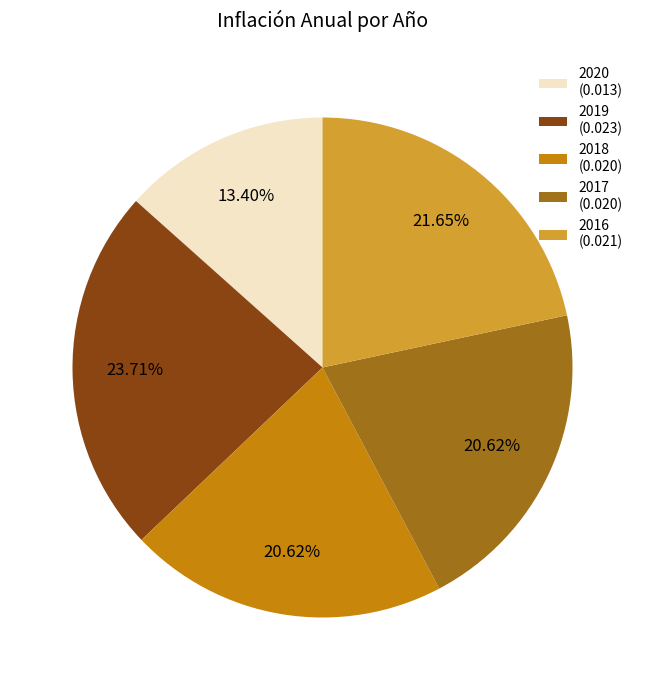

How many segments does this pie chart have?

5